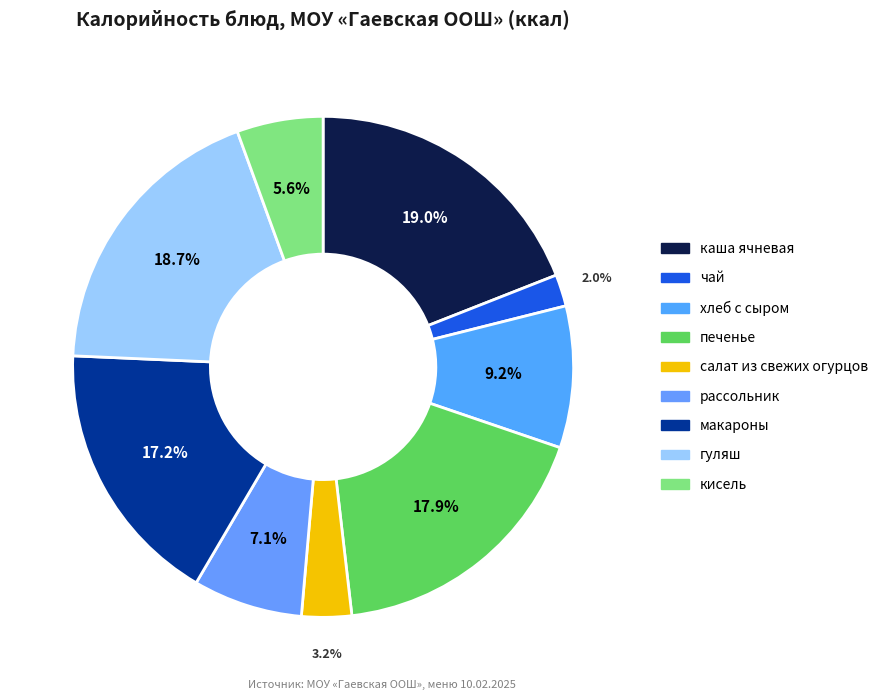

Is there a majority slice in this chart?

No